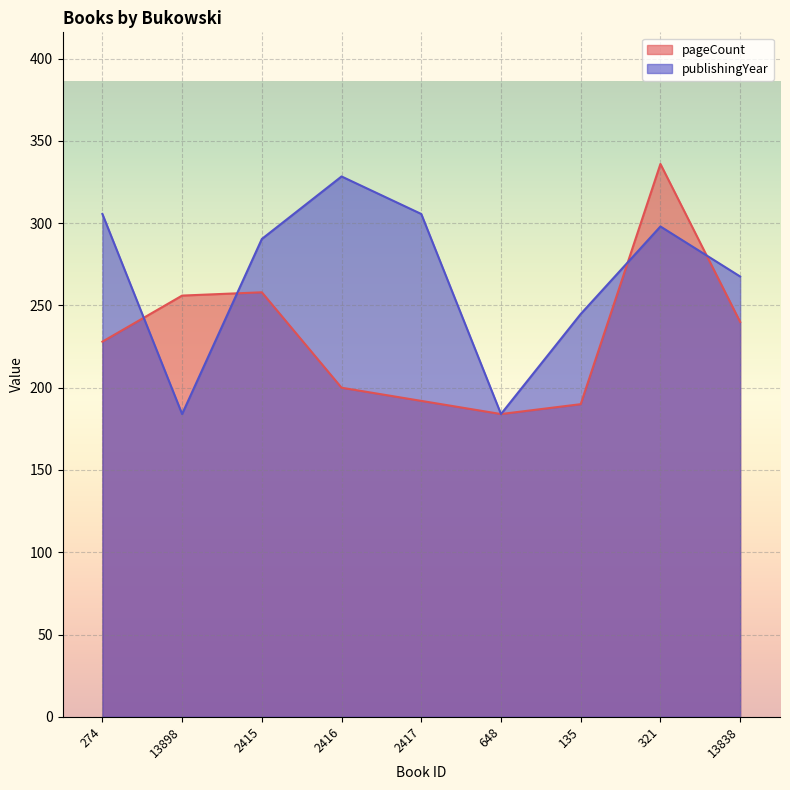

Reading right to left, list all the values displayed in this chart.

pageCount: 13838=240.0	321=336.0	135=190.0	648=184.0	2417=192.0	2416=200.0	2415=258.0	13898=256.0	274=228.0
publishingYear: 13838=267.6	321=298.0	135=244.8	648=184.0	2417=305.6	2416=328.4	2415=290.4	13898=184.0	274=305.6